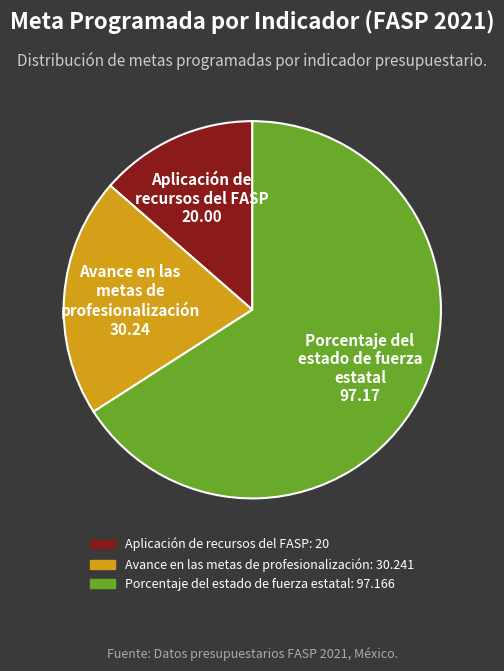

Which slice is the smallest?

Aplicación de recursos del FASP